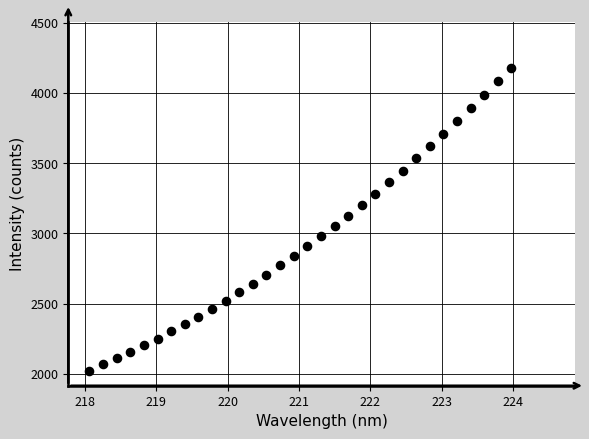

What is the range of Y values (max minus min)?

2158.9